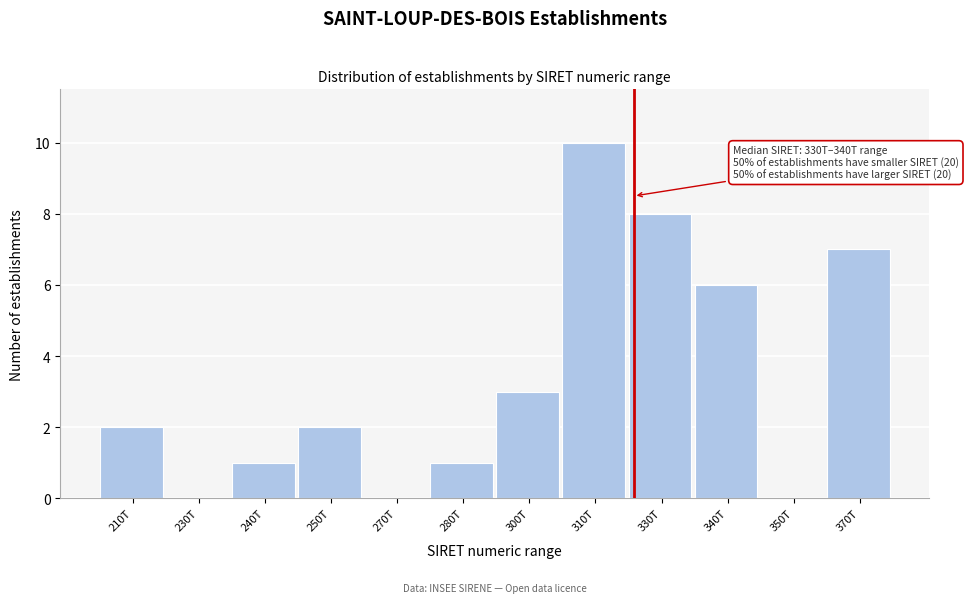

Reading left to right, what are all the values shown in this chart?

210T=2	230T=0	240T=1	250T=2	270T=0	280T=1	300T=3	310T=10	330T=8	340T=6	350T=0	370T=7